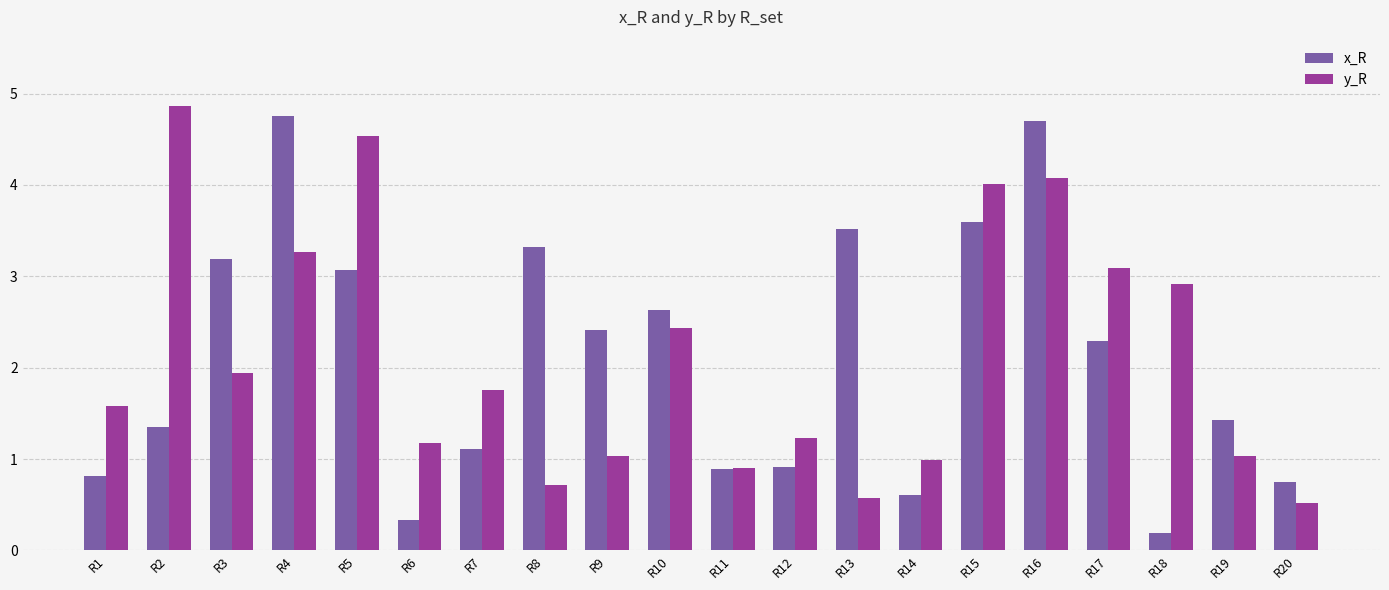

What is the value of the y_R bar at the 17th from the left?

3.1